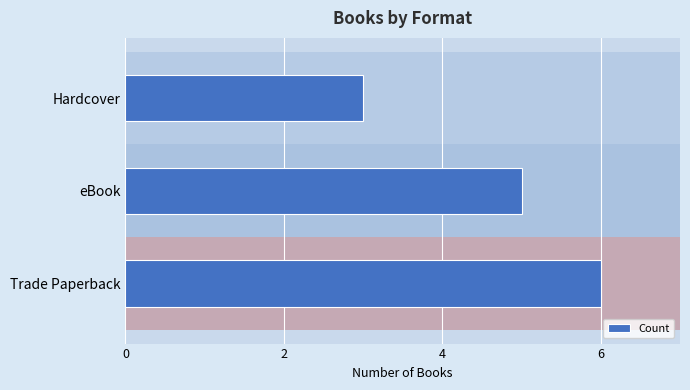

What is the sum of the values at Trade Paperback and eBook?

11